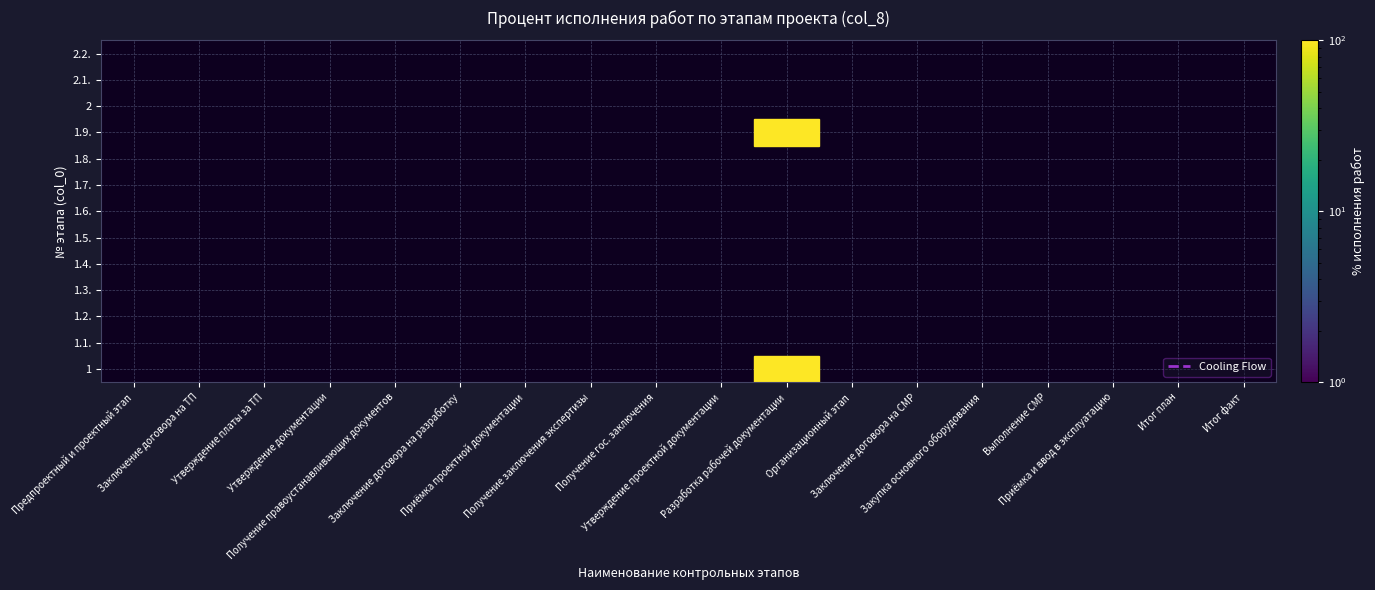

How many series are shown in this chart?

13